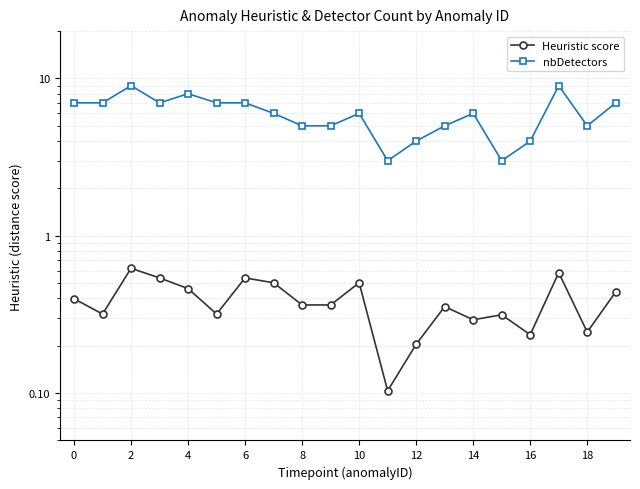

Reading right to left, list all the values displayed in this chart.

Heuristic score: 0.4	0.2	0.6	0.2	0.3	0.3	0.4	0.2	0.1	0.5	0.4	0.4	0.5	0.5	0.3	0.5	0.5	0.6	0.3	0.4
nbDetectors: 7.0	5.0	9.0	4.0	3.0	6.0	5.0	4.0	3.0	6.0	5.0	5.0	6.0	7.0	7.0	8.0	7.0	9.0	7.0	7.0